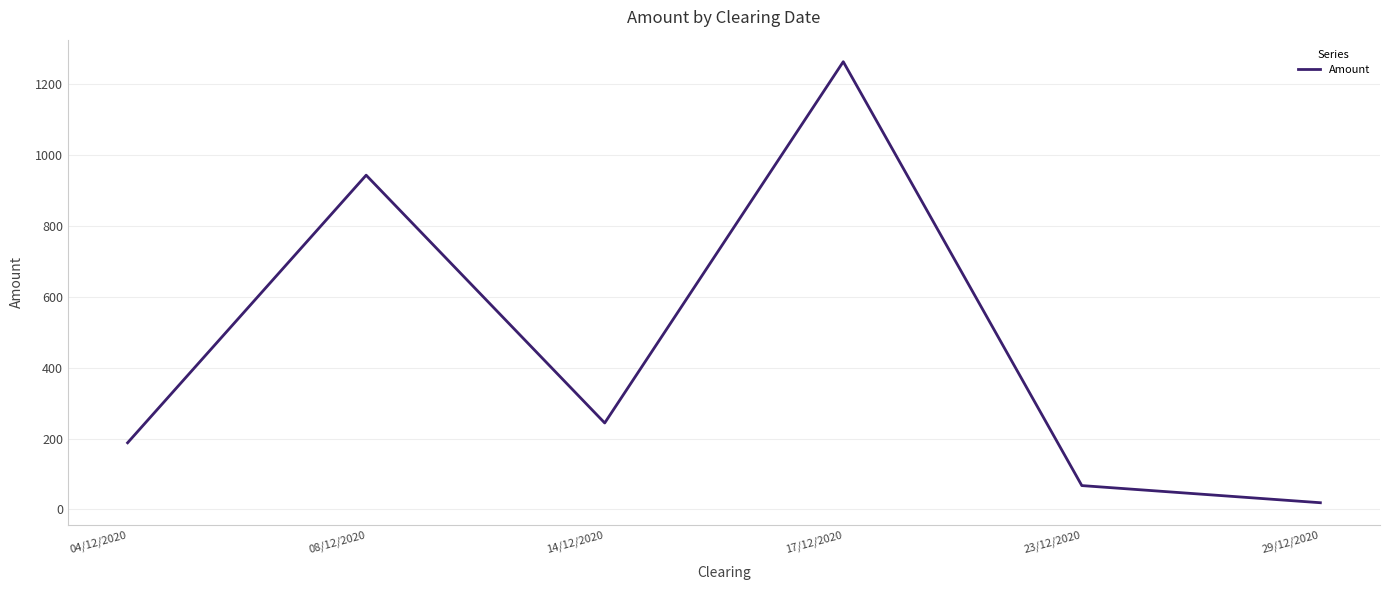

Where is the first local maximum?

08/12/2020